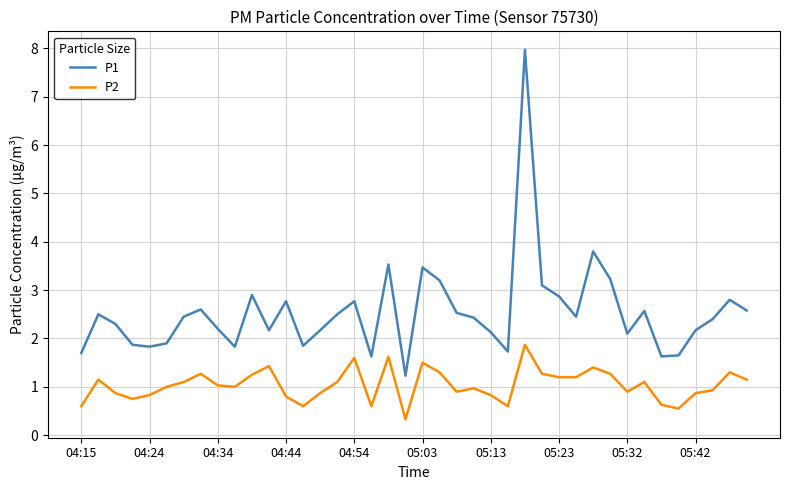

At how many categories does at least one series exceed 3?

7